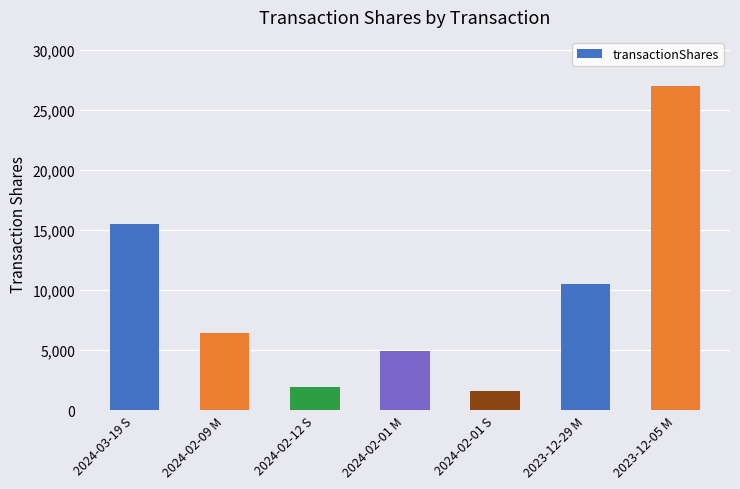

Rank the categories by value from highest to lowest.

2023-12-05 M, 2024-03-19 S, 2023-12-29 M, 2024-02-09 M, 2024-02-01 M, 2024-02-12 S, 2024-02-01 S